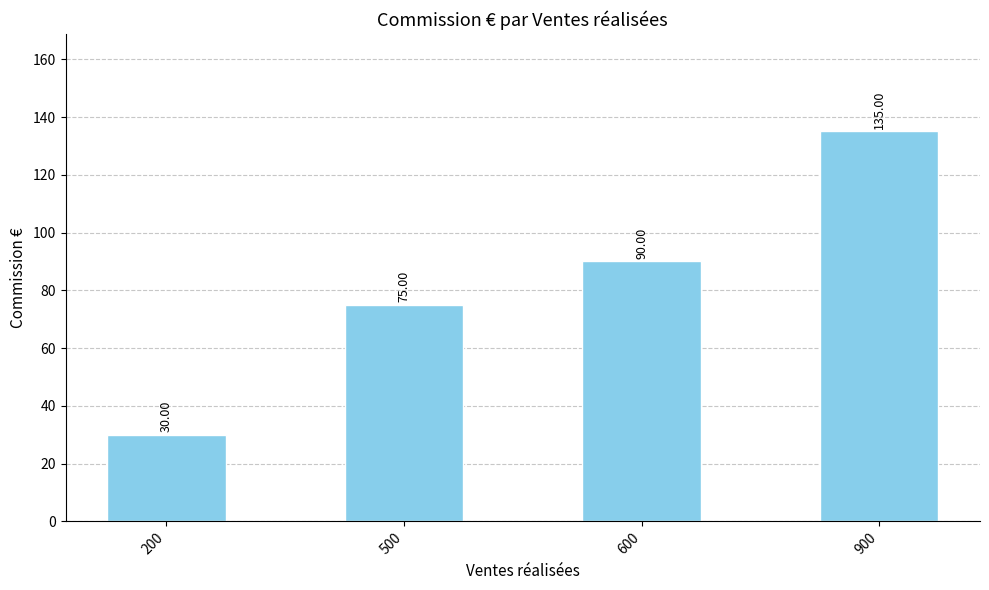

Rank the categories by value from highest to lowest.

900, 600, 500, 200